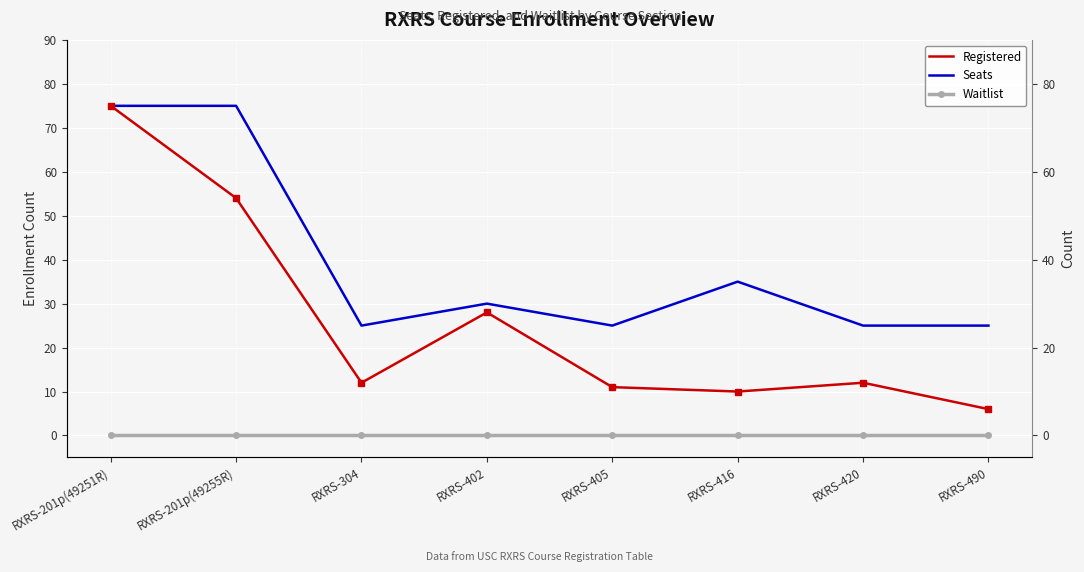

List the labels in order of Waitlist value, smallest first.

RXRS-201p(49251R), RXRS-201p(49255R), RXRS-304, RXRS-402, RXRS-405, RXRS-416, RXRS-420, RXRS-490